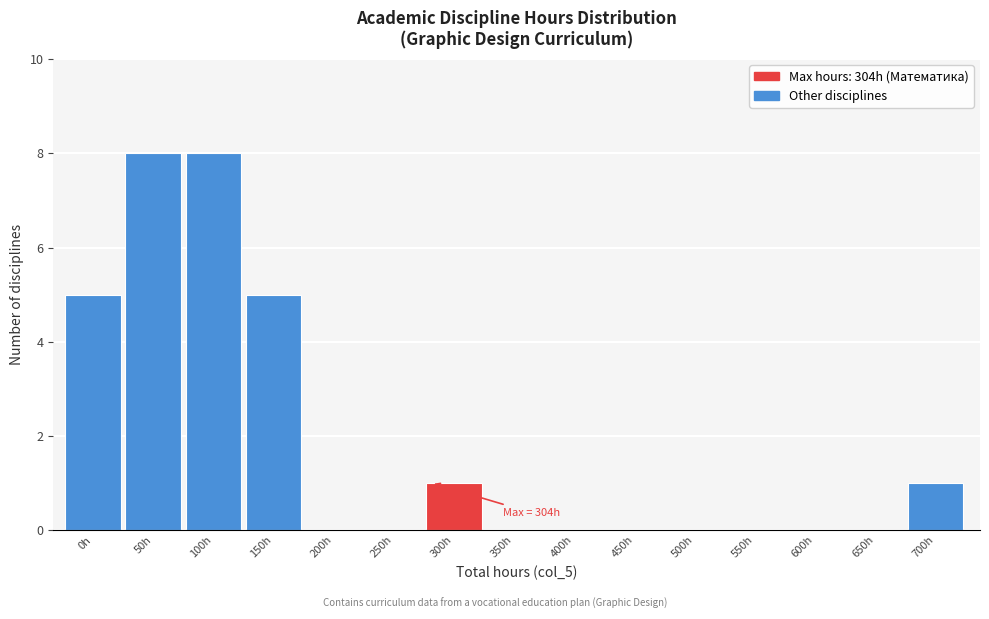

Reading left to right, what are all the values shown in this chart?

0h=5	50h=8	100h=8	150h=5	200h=0	250h=0	300h=1	350h=0	400h=0	450h=0	500h=0	550h=0	600h=0	650h=0	700h=1